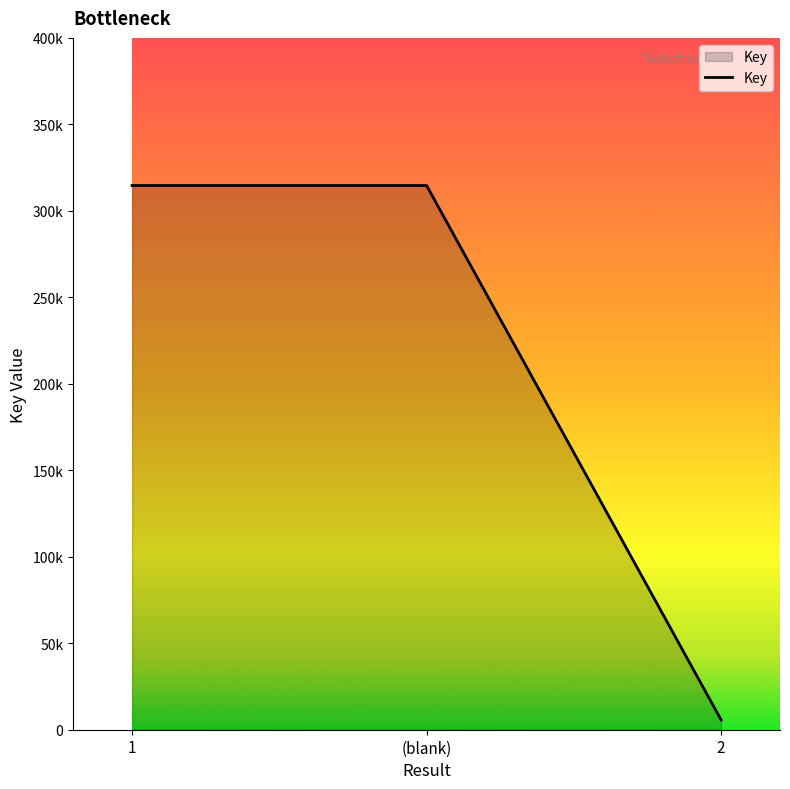

Does the chart display data point markers on the line(s)?

No